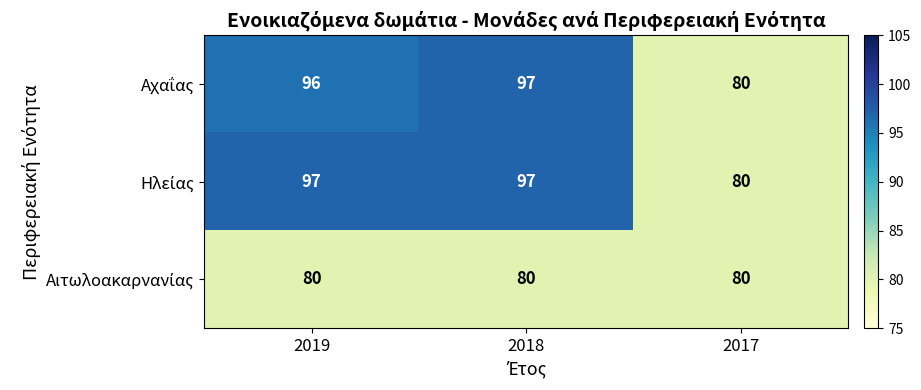

At which category is the sum across all series the highest?

2018